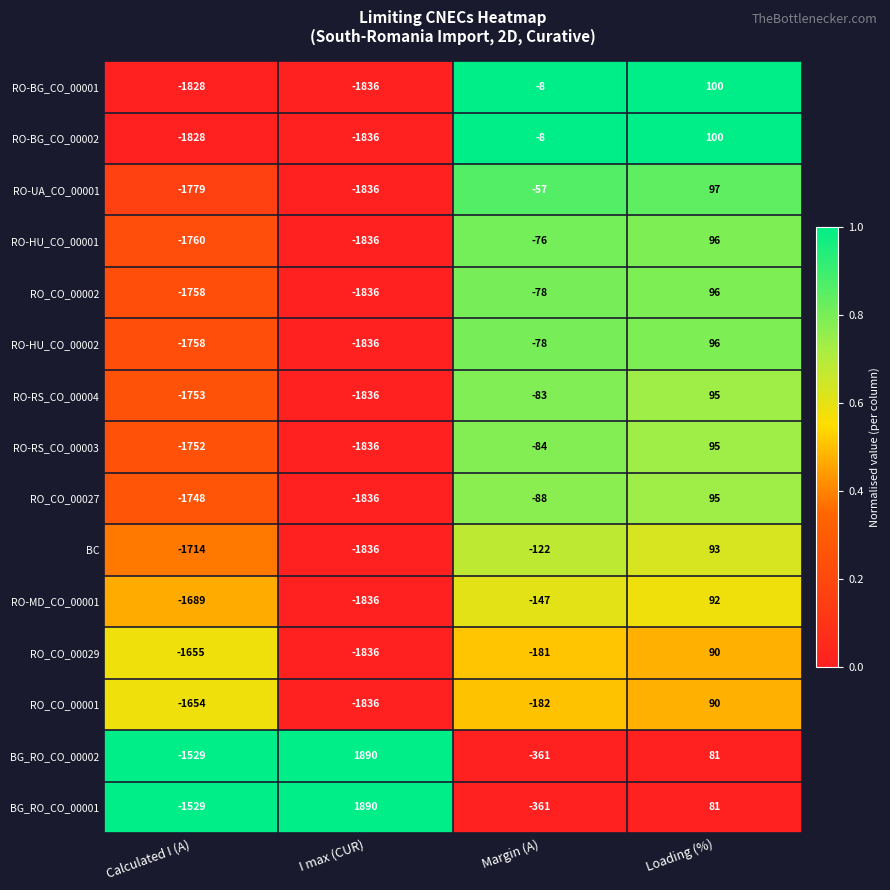

What is the minimum value for RO-MD_CO_00001?

-1836